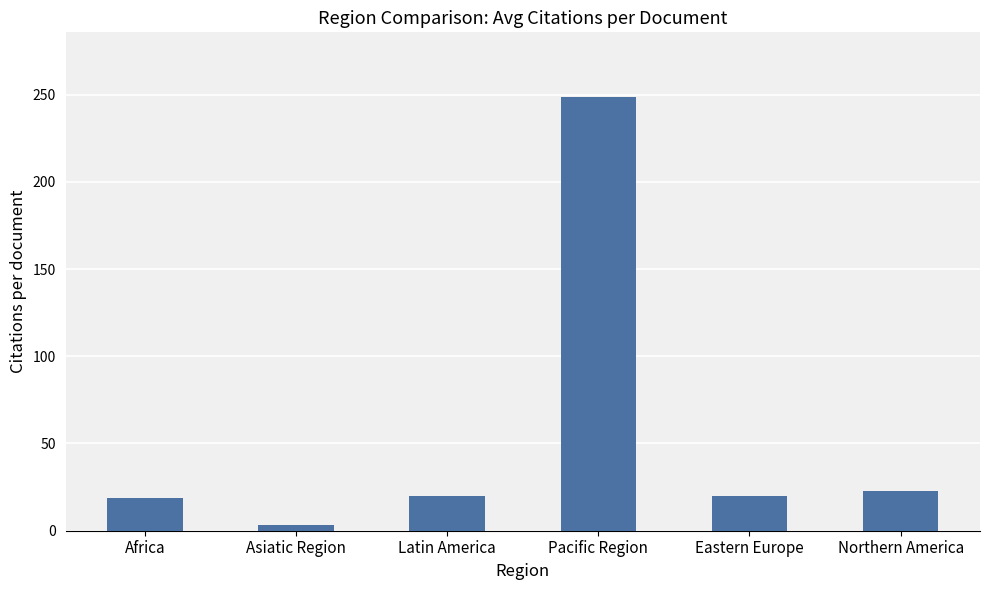

What is the maximum value shown in the chart?

248.4